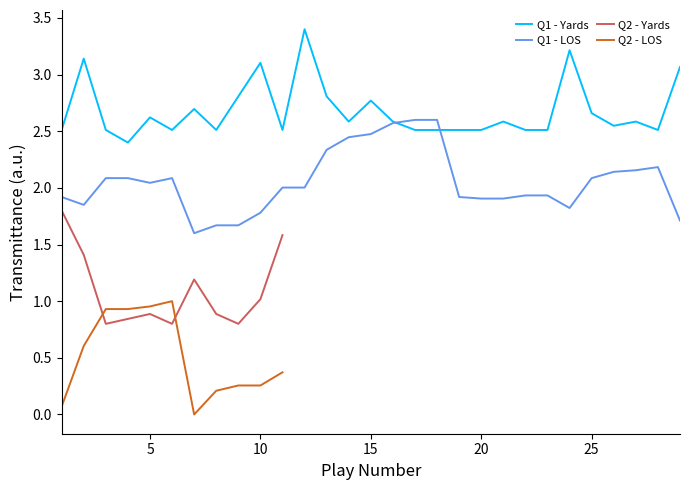

Which series has the largest range (max minus min)?

Q1 - yards